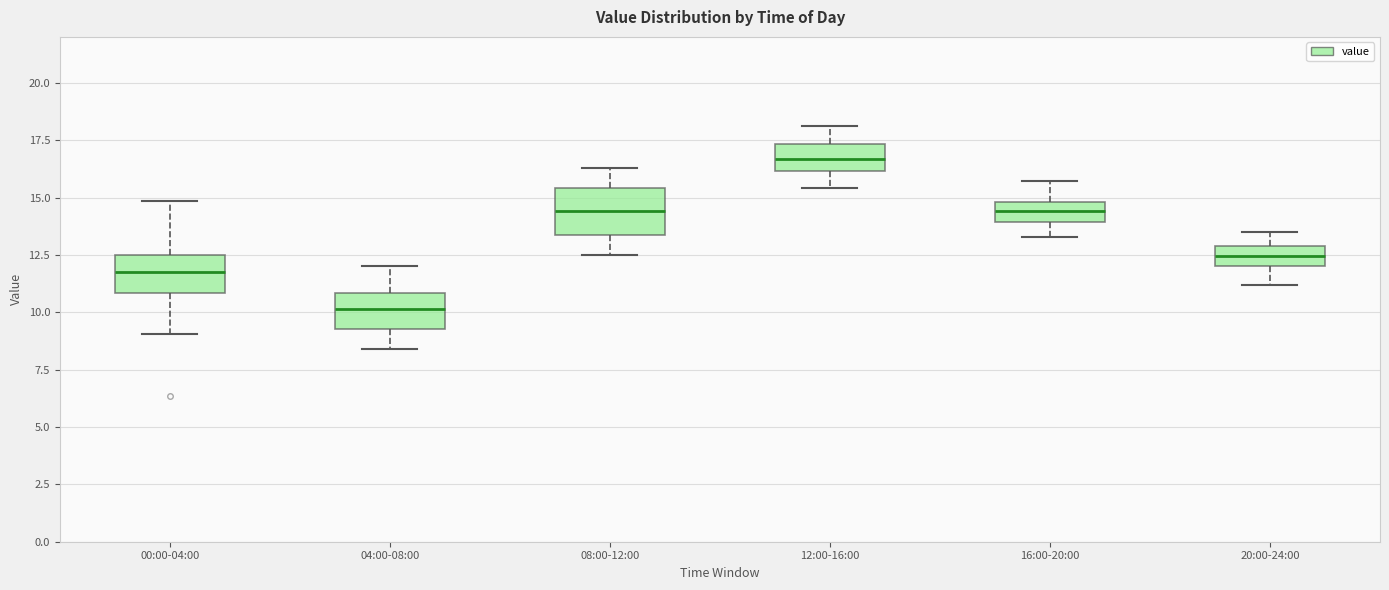

Reading left to right, read every box against the y-axis: the position of its median line, the range the box covers, and the ends of its whiskers. The values are not printed on the chart, so give them approximately, as read against the axis.

00:00-04:00: median 12.0, box 11.0 to 12.5, whiskers 9.0 to 15.0
04:00-08:00: median 10.0, box 9.5 to 11.0, whiskers 8.5 to 12.0
08:00-12:00: median 14.5, box 13.5 to 15.5, whiskers 12.5 to 16.5
12:00-16:00: median 16.5, box 16.0 to 17.5, whiskers 15.5 to 18.0
16:00-20:00: median 14.5, box 14.0 to 15.0, whiskers 13.5 to 15.5
20:00-24:00: median 12.5, box 12.0 to 13.0, whiskers 11.0 to 13.5